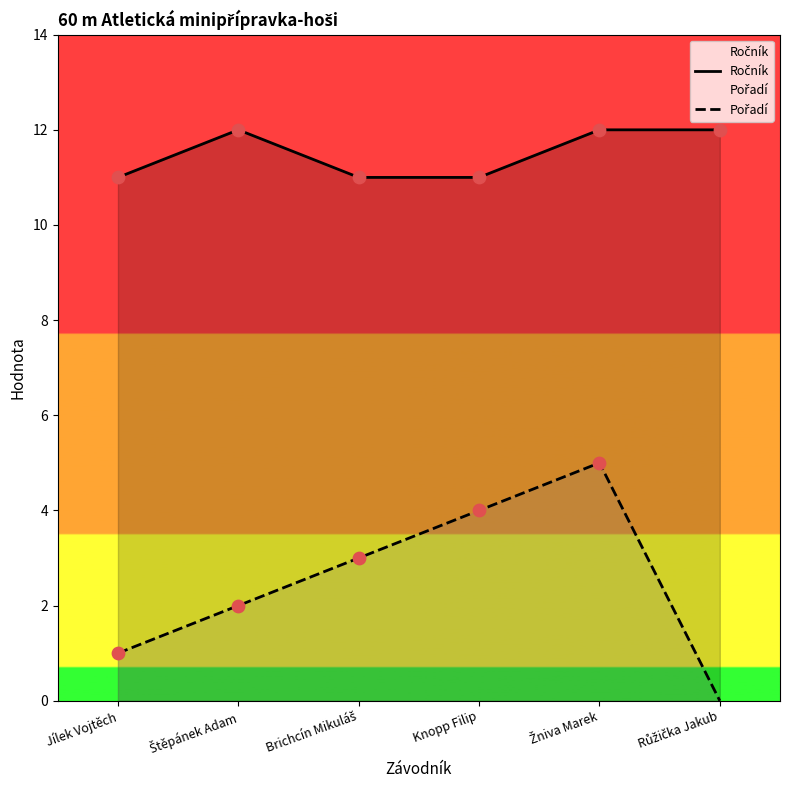

Which series reaches the minimum Y coordinate?

Pořadí